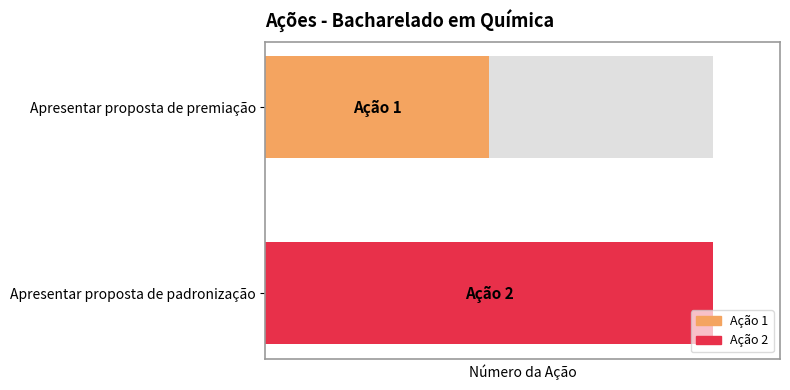

What is the change in value from Apresentar proposta de premiação to Apresentar proposta de padronização?

+1